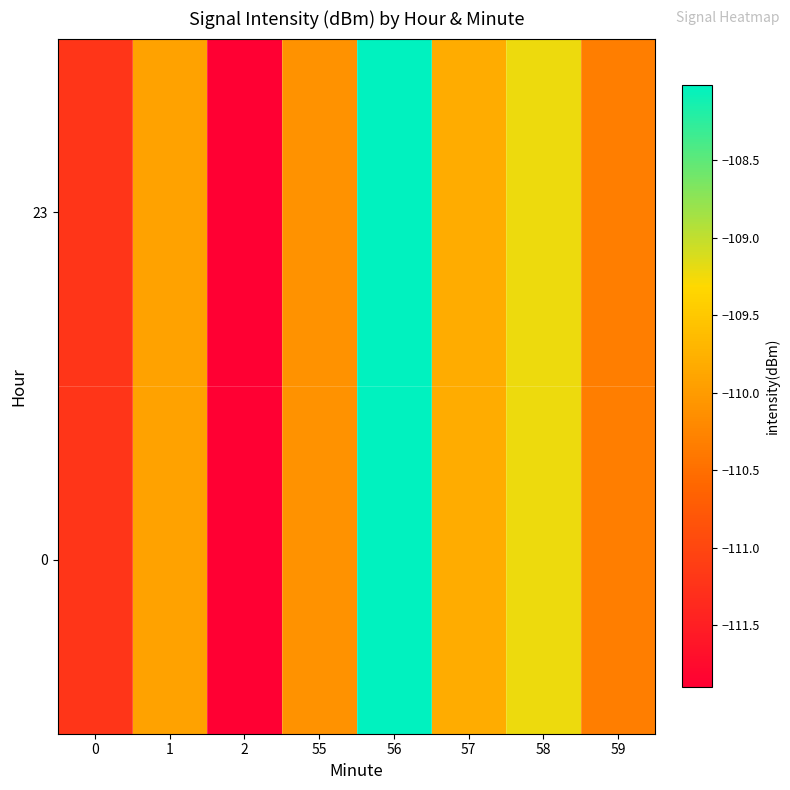

Reading left to right, extract all data points from this chart.

0: 0=-111.2	1=-109.9	2=-111.9	55=-110.1	56=-108.0	57=-109.8	58=-109.2	59=-110.3
23: 0=-111.2	1=-109.9	2=-111.9	55=-110.1	56=-108.0	57=-109.8	58=-109.2	59=-110.3